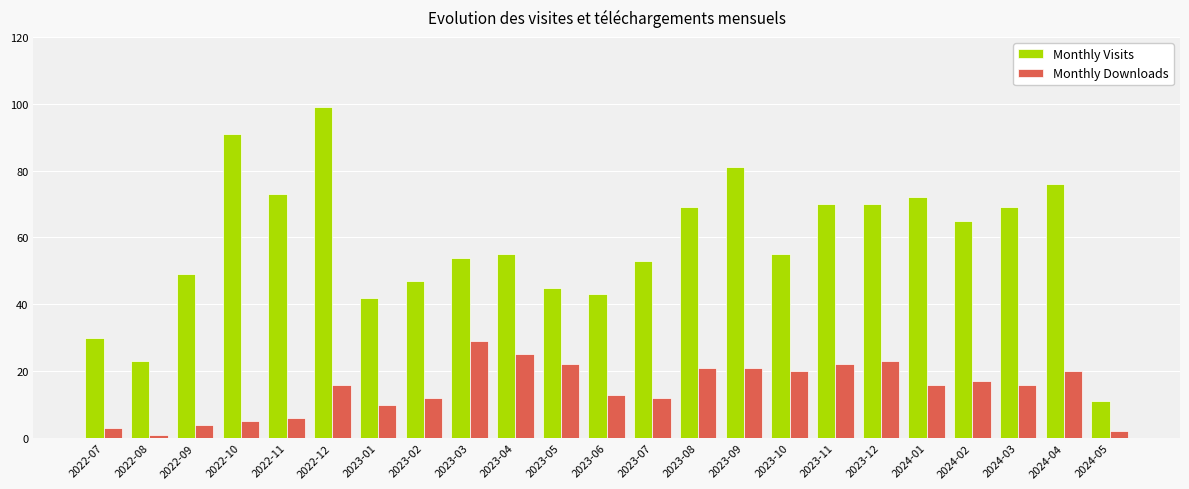

What is the difference between the maximum and minimum values in the Monthly Visits series?

88